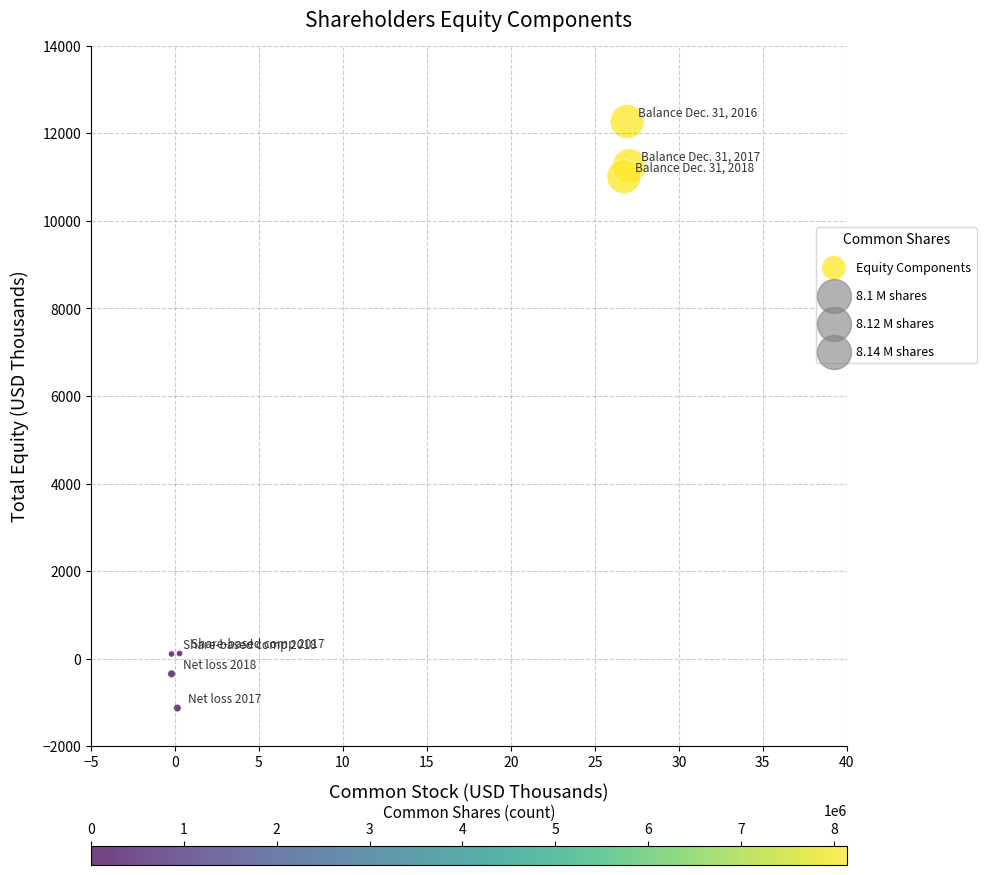

What is the average Y value?

4755